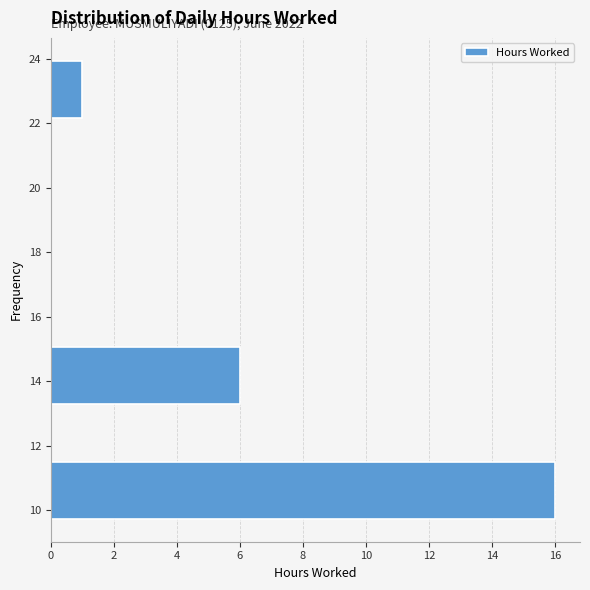

Over which range of the y-axis is the bar longest?

9.8 to 11.6